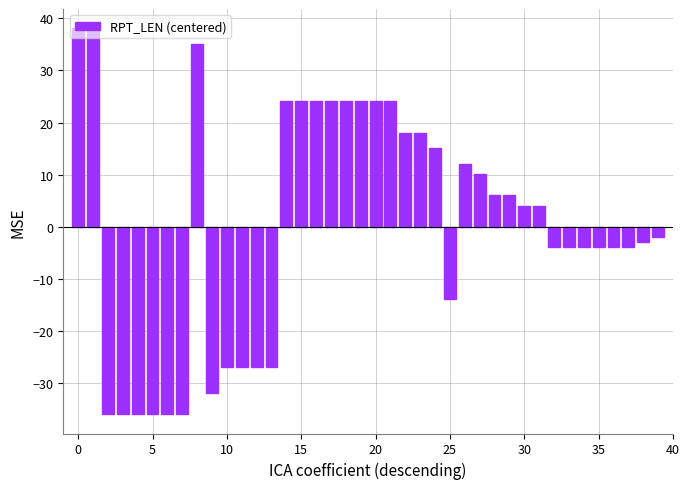

What is the value of the 14th bar from the left?

-26.9